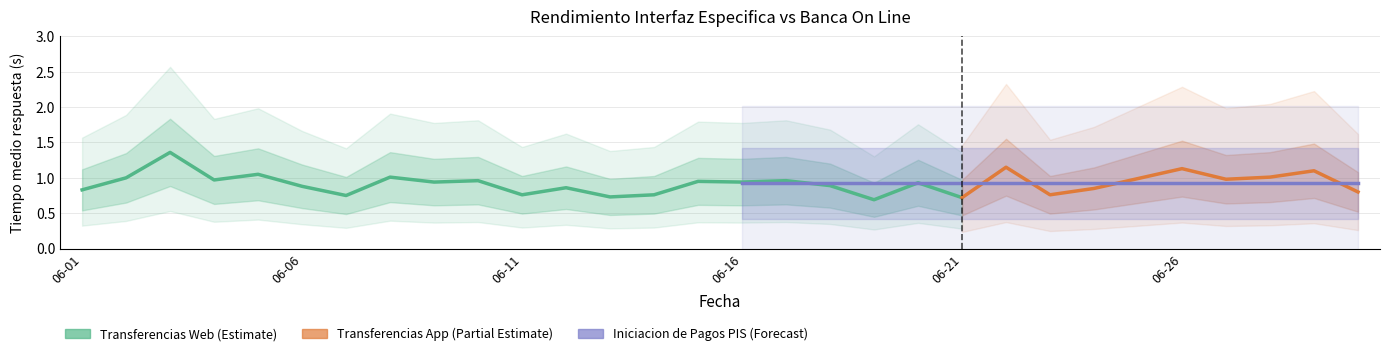

The Iniciacion de Pagos PIS series shows 0.0 at 2020-06-06. True or false?

True